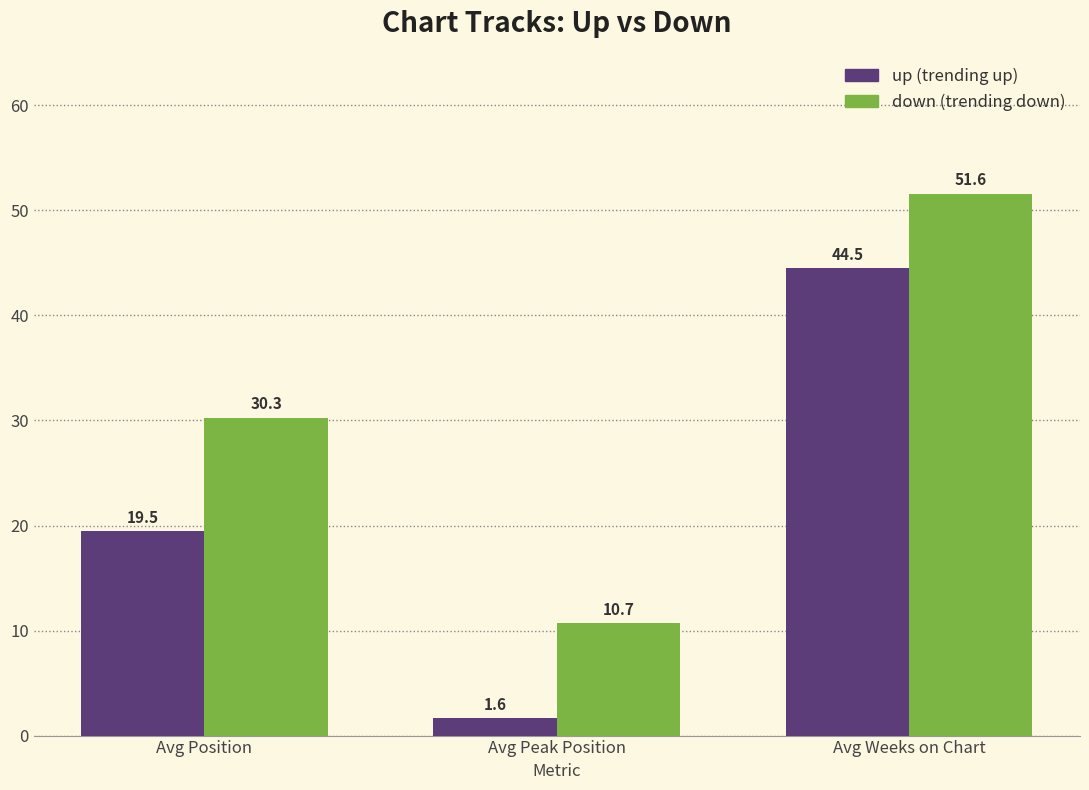

What position from the left is Avg Peak Position?

2